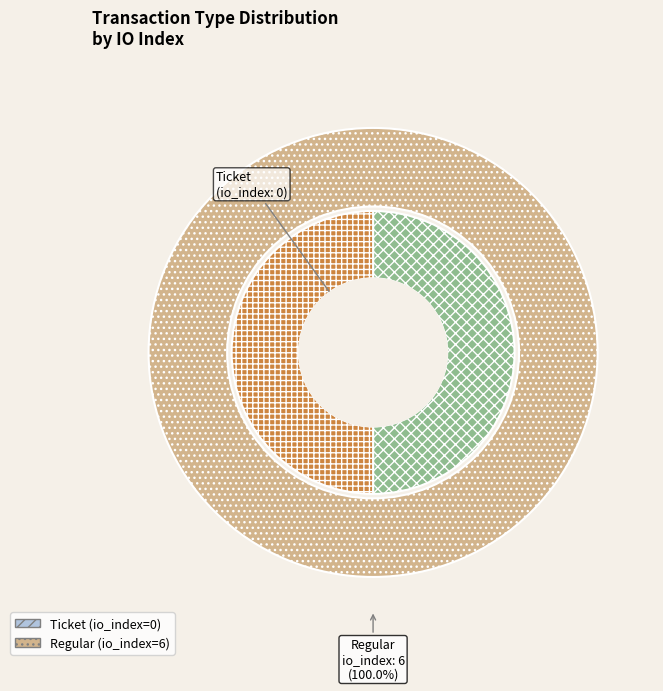

Which slice is the smallest?

Ticket